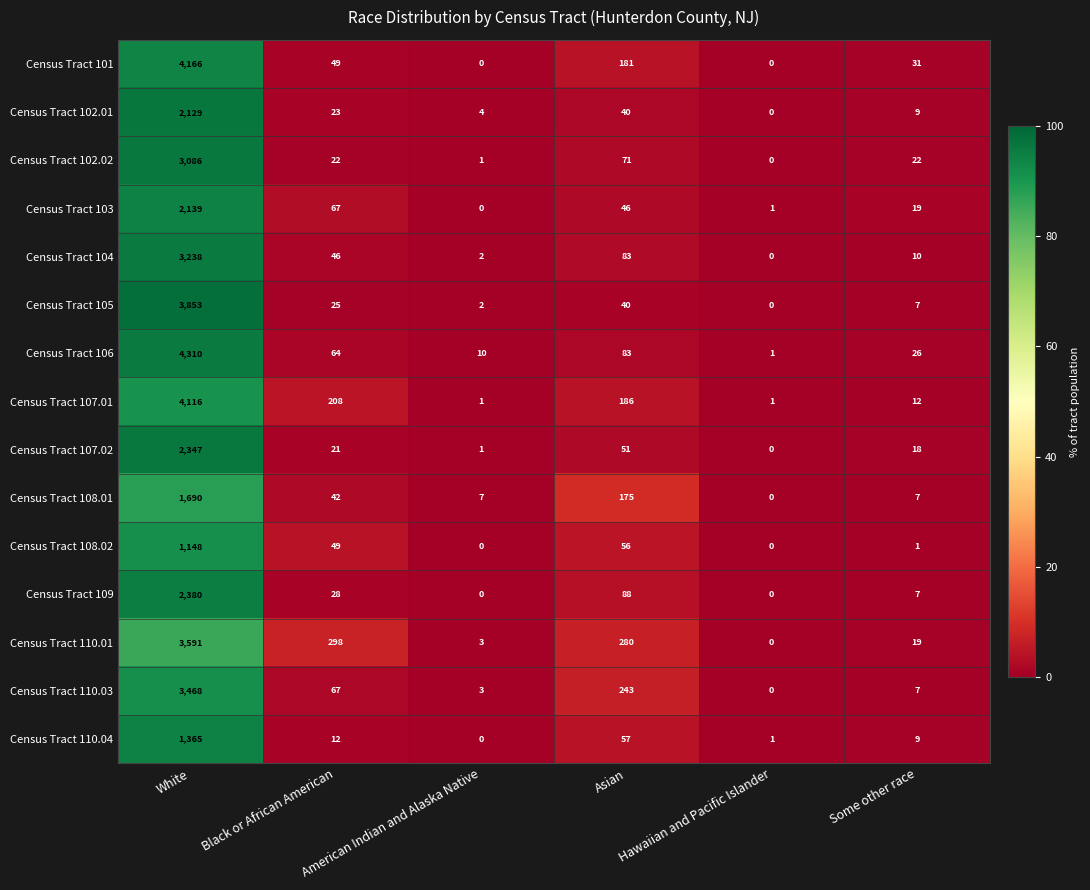

At White, list the series in order from smallest to largest.

Census Tract 108.02, Census Tract 110.04, Census Tract 108.01, Census Tract 102.01, Census Tract 103, Census Tract 107.02, Census Tract 109, Census Tract 102.02, Census Tract 104, Census Tract 110.03, Census Tract 110.01, Census Tract 105, Census Tract 107.01, Census Tract 101, Census Tract 106